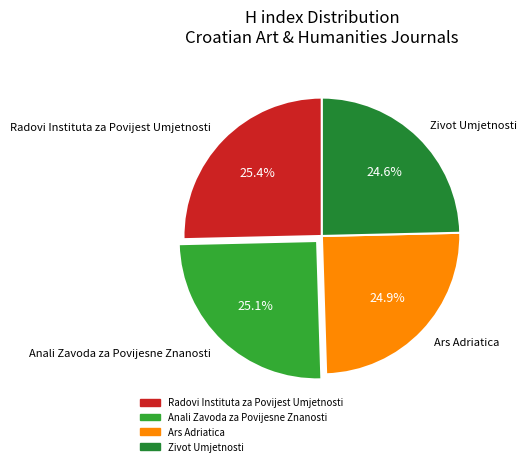

What portion of the pie excludes Radovi Instituta za Povijest Umjetnosti?

74.6%